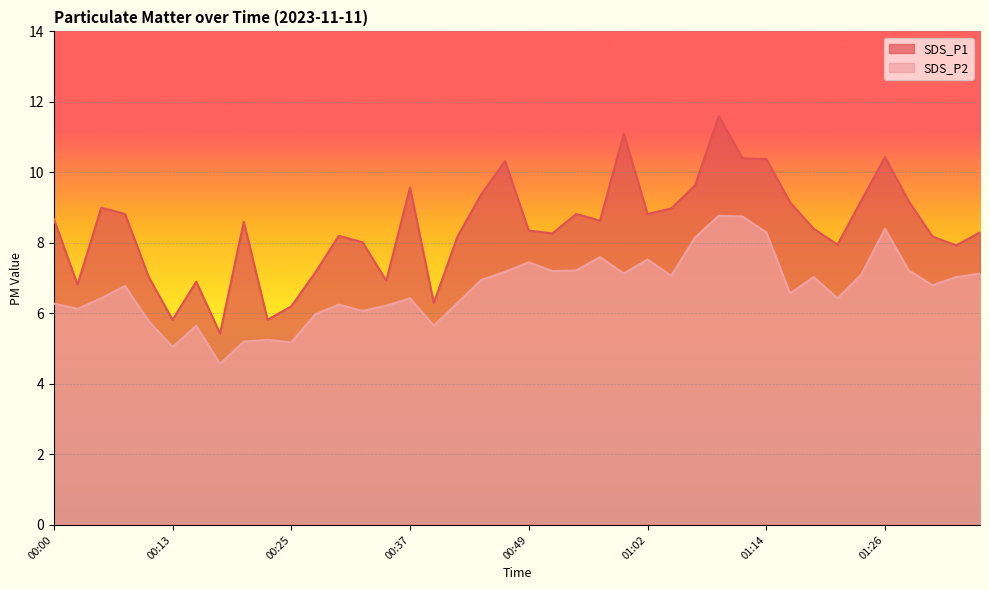

What is the label of the 5th point from the left?

00:10